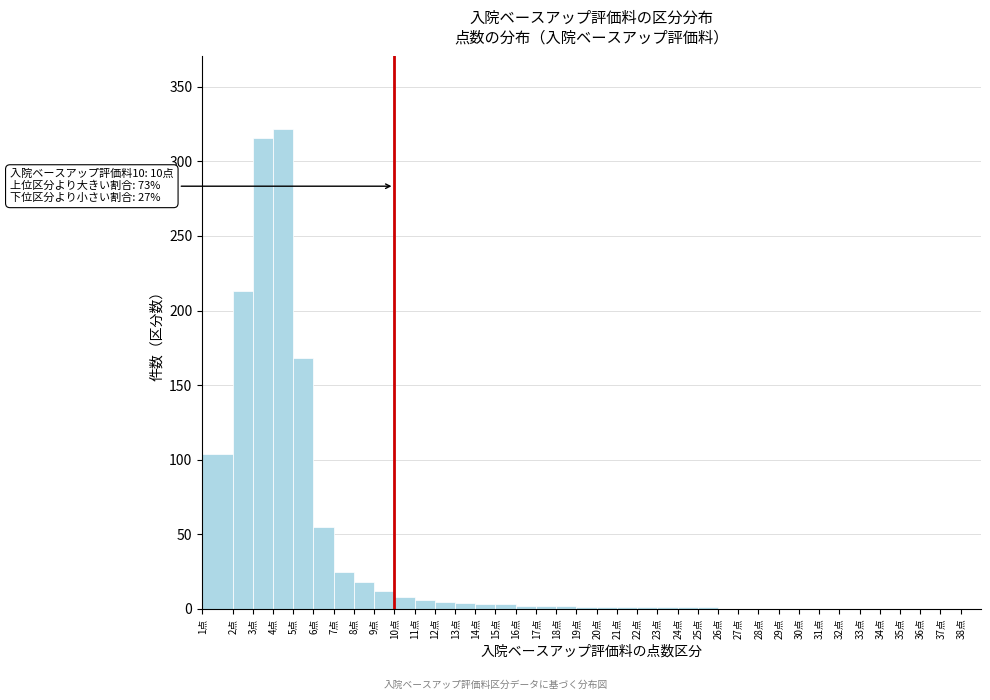

What is the sum of all values?

1275